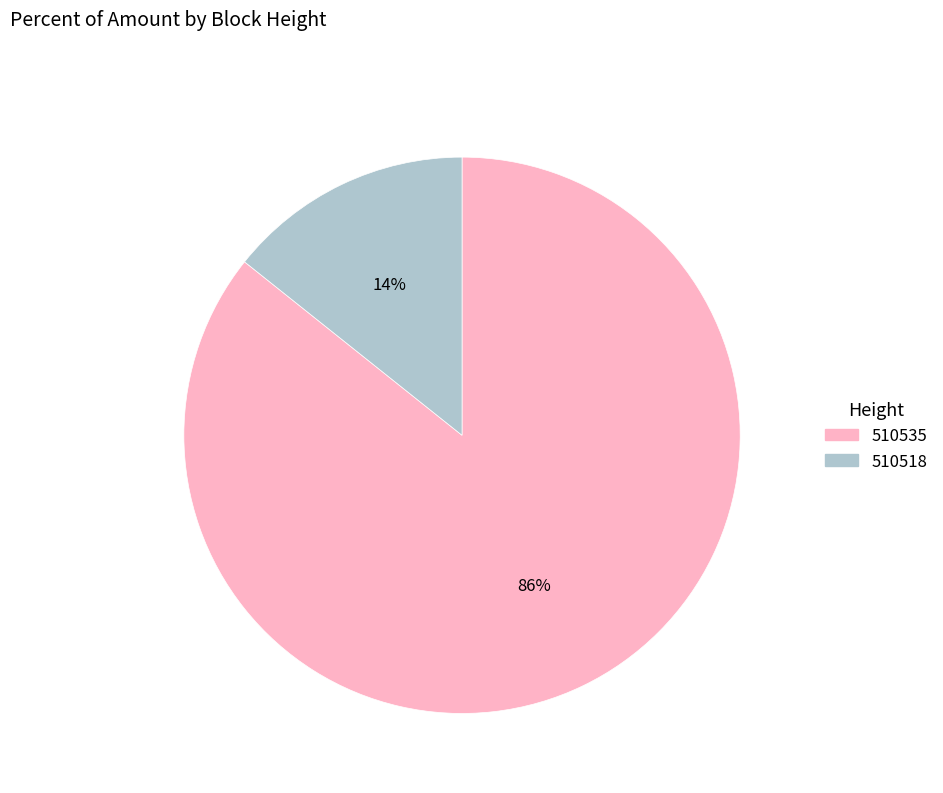

To the nearest percent, what is the average slice percentage?

50%